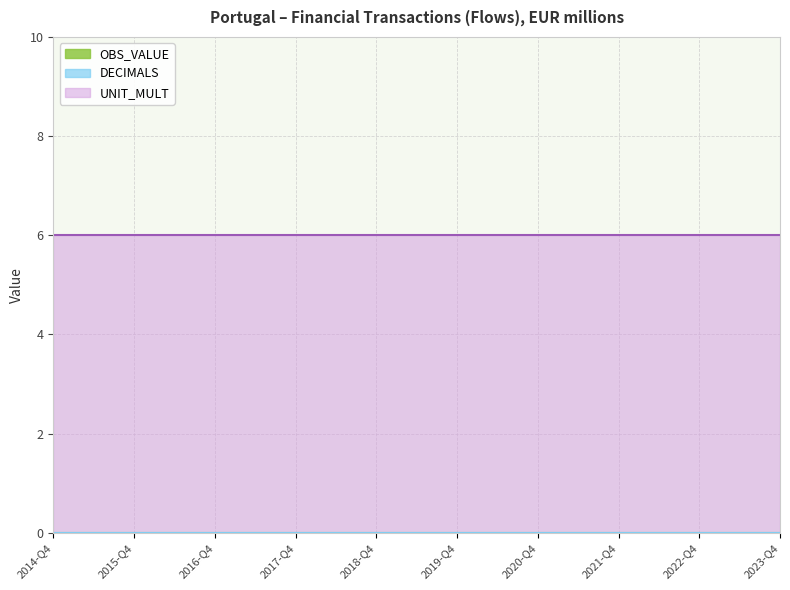

At how many categories does at least one series exceed 0?

37